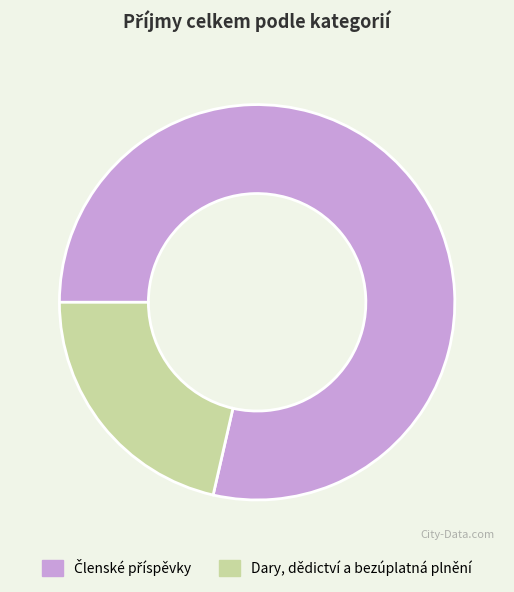

Is there any slice that represents more than half of the pie?

Yes